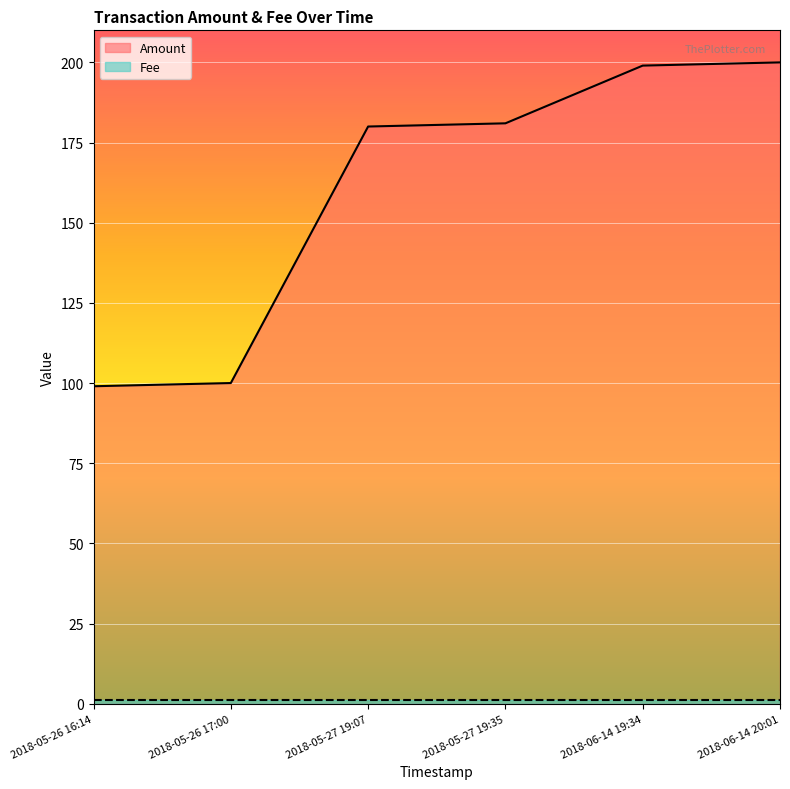

What is the sum of all values?

959